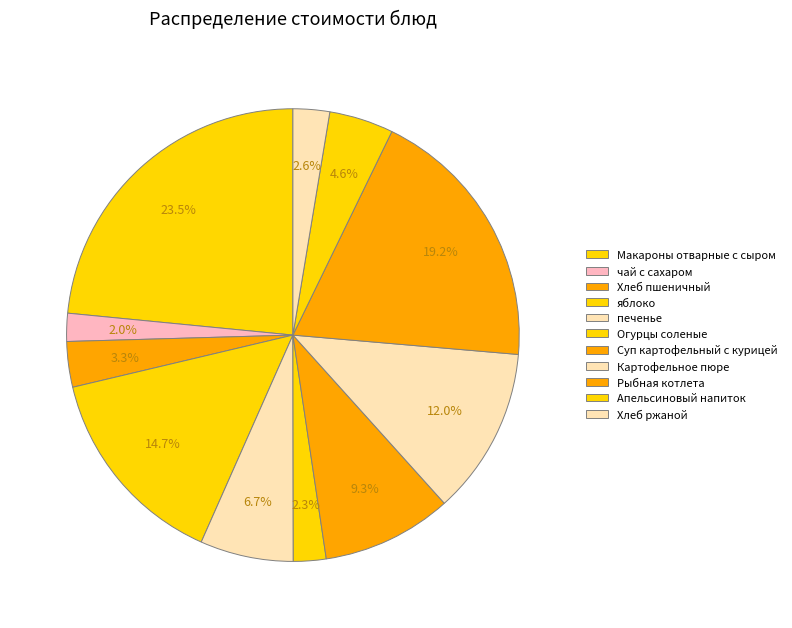

How many segments does this pie chart have?

11